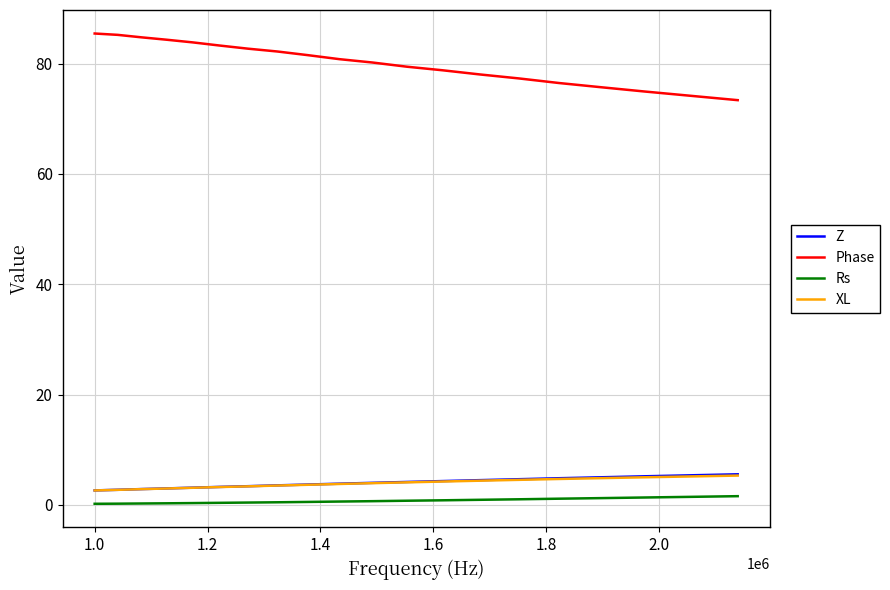

Which series has the largest range (max minus min)?

Phase